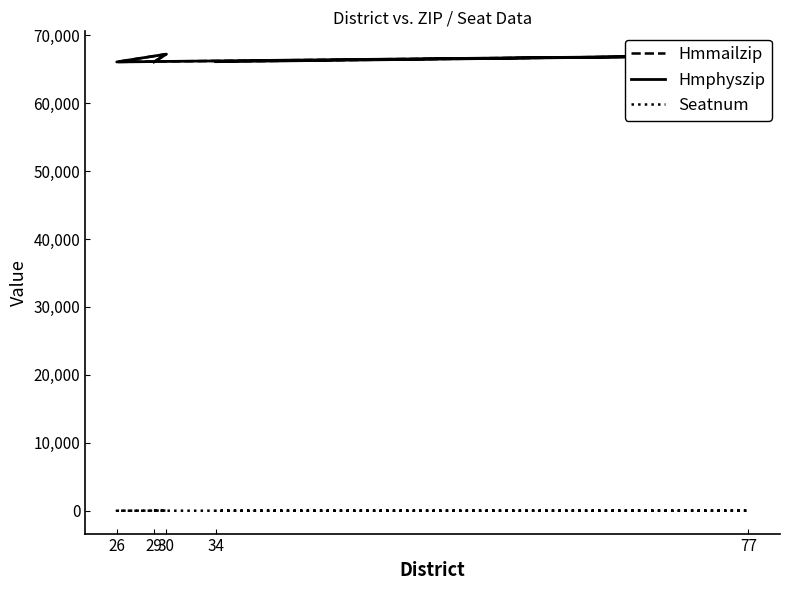

True or false: Seatnum has more than 1 interior local peaks.

True